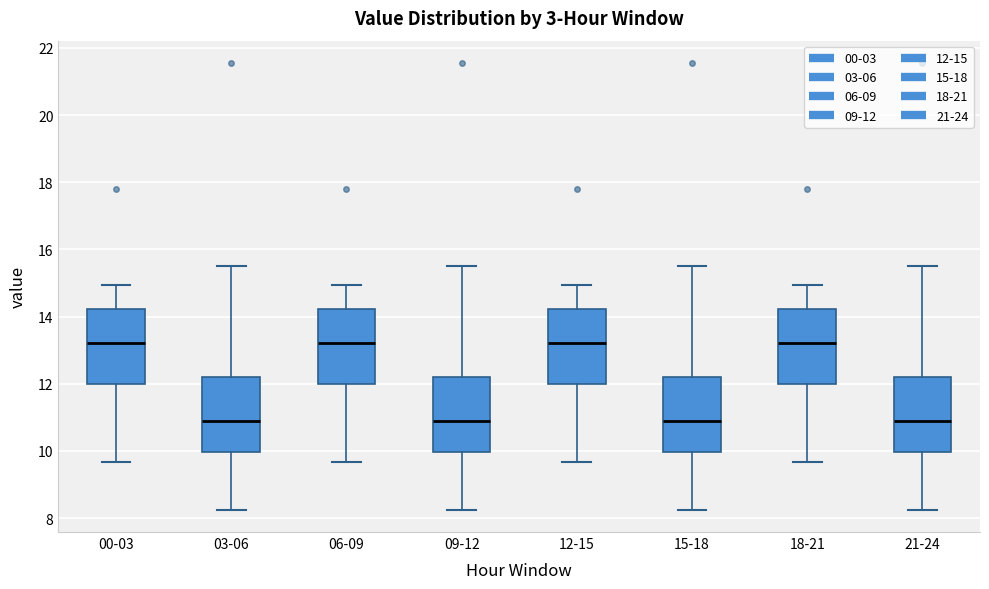

Reading left to right, read every box against the y-axis: the position of its median line, the range the box covers, and the ends of its whiskers. The values are not printed on the chart, so give them approximately, as read against the axis.

00-03: median 13.2, box 12.0 to 14.2, whiskers 9.6 to 15.0
03-06: median 10.8, box 10.0 to 12.2, whiskers 8.2 to 15.6
06-09: median 13.2, box 12.0 to 14.2, whiskers 9.6 to 15.0
09-12: median 10.8, box 10.0 to 12.2, whiskers 8.2 to 15.6
12-15: median 13.2, box 12.0 to 14.2, whiskers 9.6 to 15.0
15-18: median 10.8, box 10.0 to 12.2, whiskers 8.2 to 15.6
18-21: median 13.2, box 12.0 to 14.2, whiskers 9.6 to 15.0
21-24: median 10.8, box 10.0 to 12.2, whiskers 8.2 to 15.6